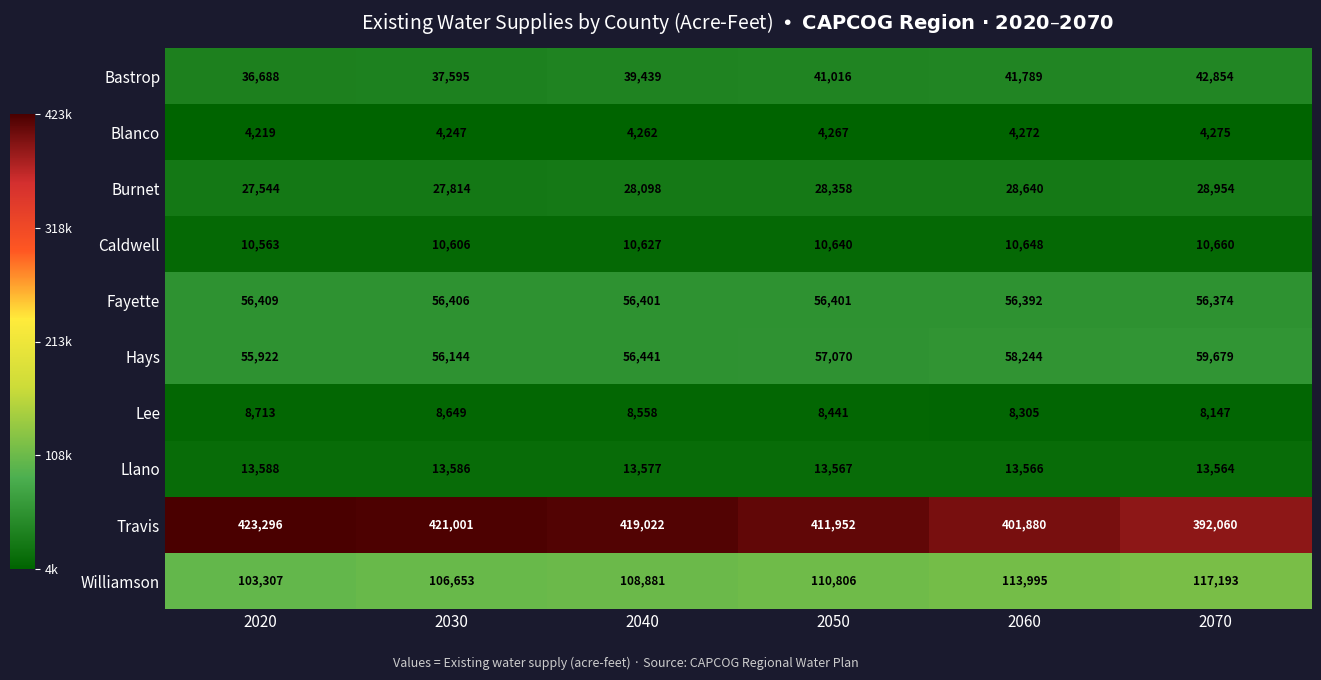

The value of Williamson at 2040 is 175426. True or false?

False